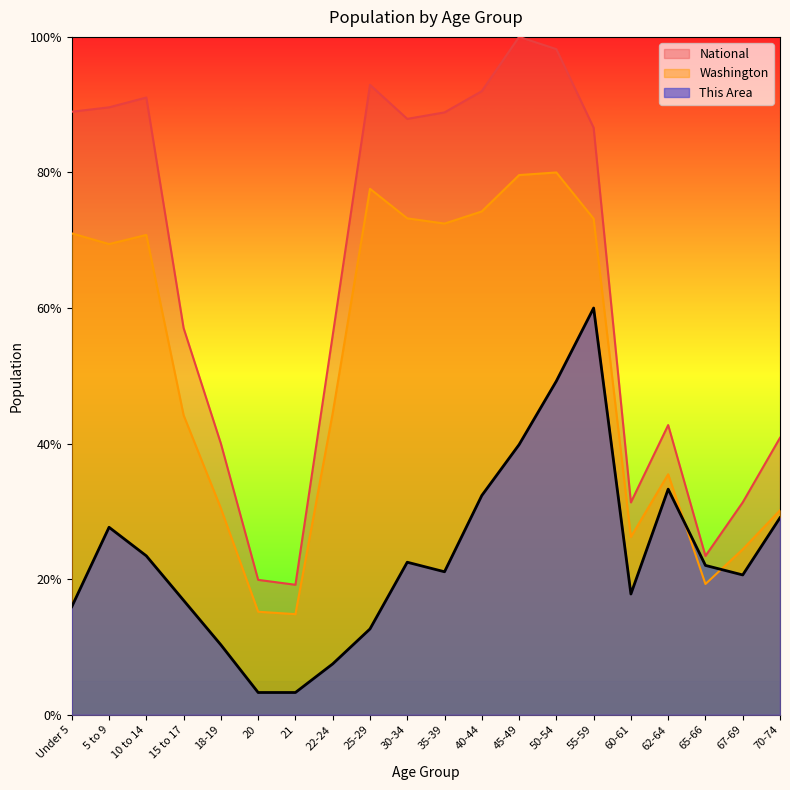

List the labels in order of This Area value, smallest first.

20, 21, 22-24, 18-19, 25-29, Under 5, 15 to 17, 60-61, 67-69, 35-39, 65-66, 30-34, 10 to 14, 5 to 9, 70-74, 40-44, 62-64, 45-49, 50-54, 55-59